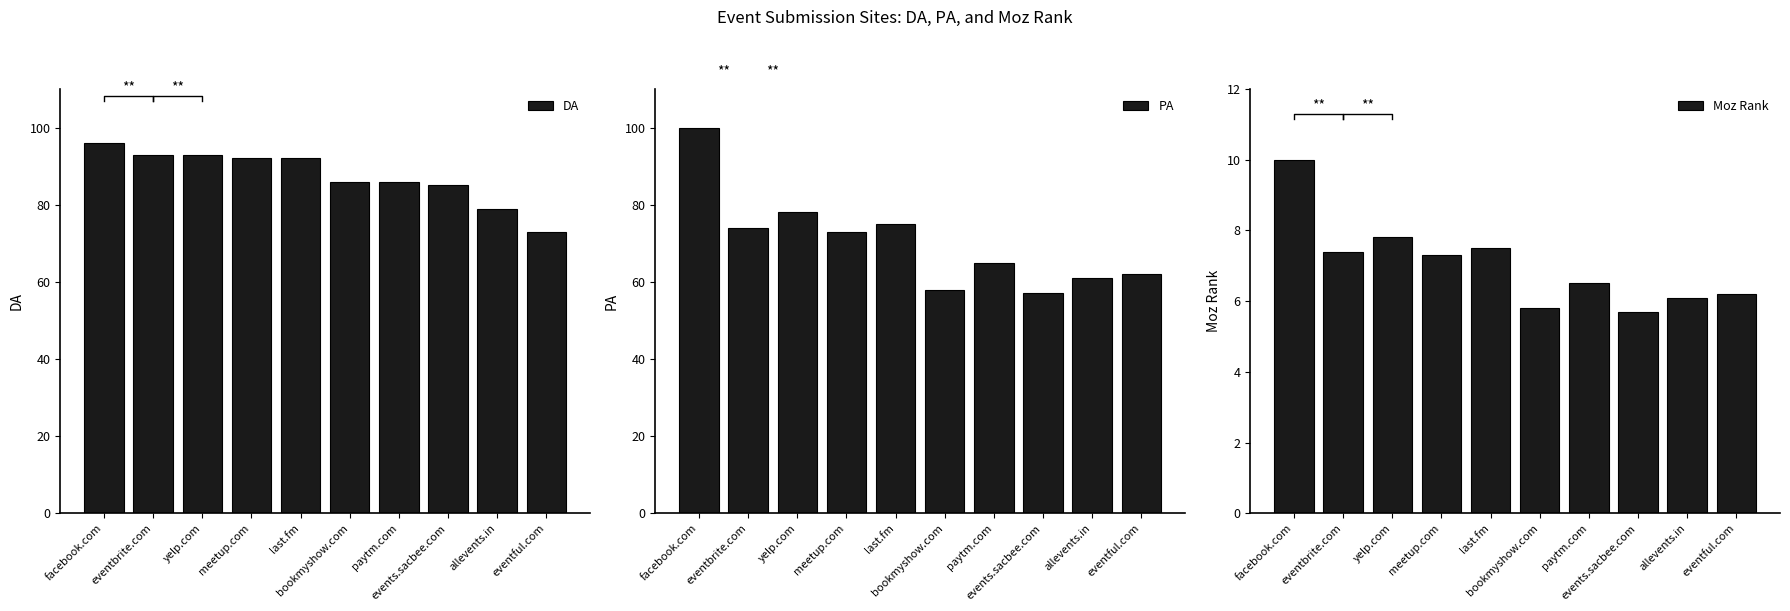

List the series in order of their overall mean, lowest first.

Moz Rank, PA, DA